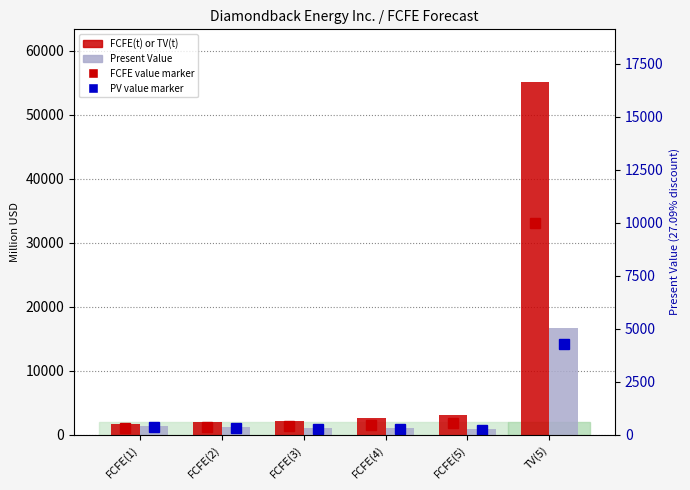

What is the difference between the maximum and minimum values in the Present Value series?

15702